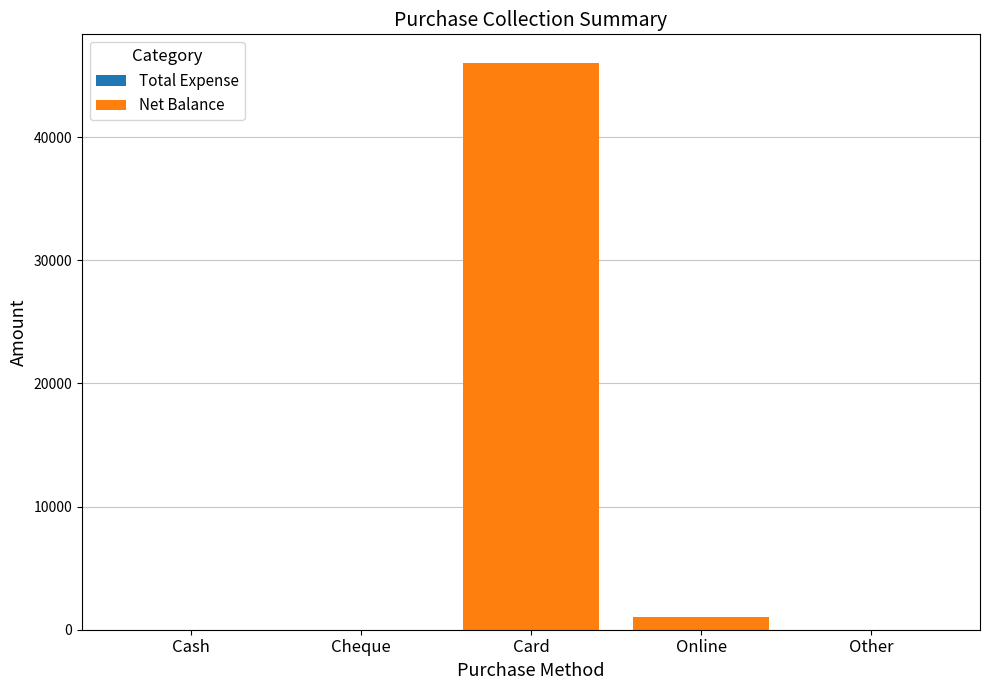

Reading right to left, list all the values displayed in this chart.

Other=0	Online=1000	Card=46050	Cheque=0	Cash=0